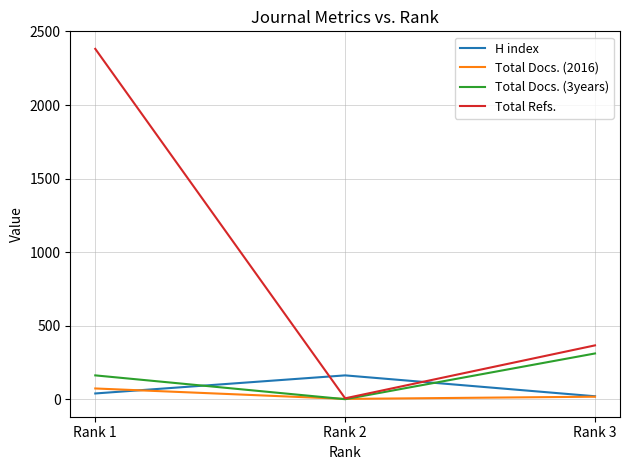

Which series has the largest range (max minus min)?

Total Refs.